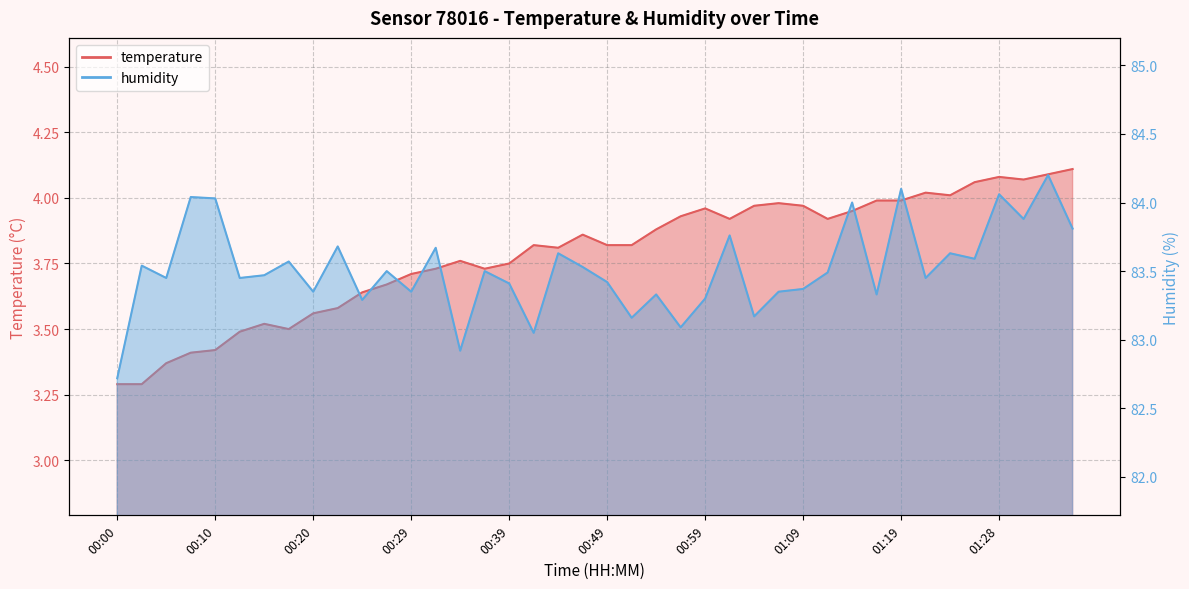

Where does the humidity series first go above 83?

00:02